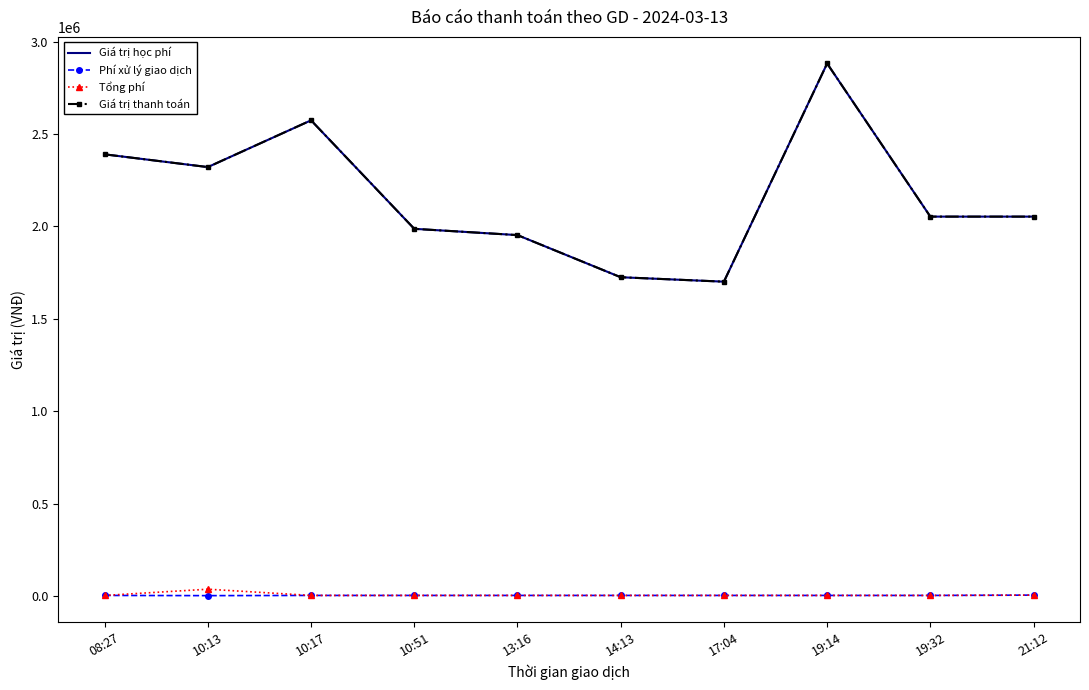

At which label does Giá trị thanh toán reach its peak?

19:14